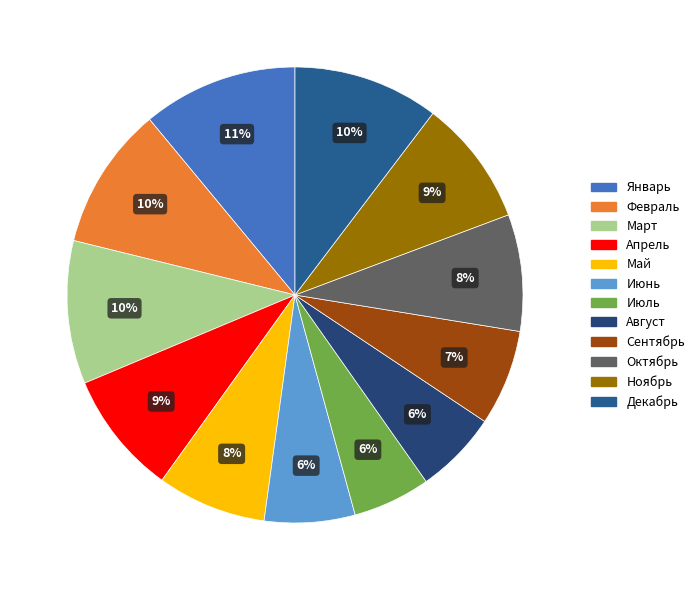

Is it true that Декабрь is 5% of the pie?

False